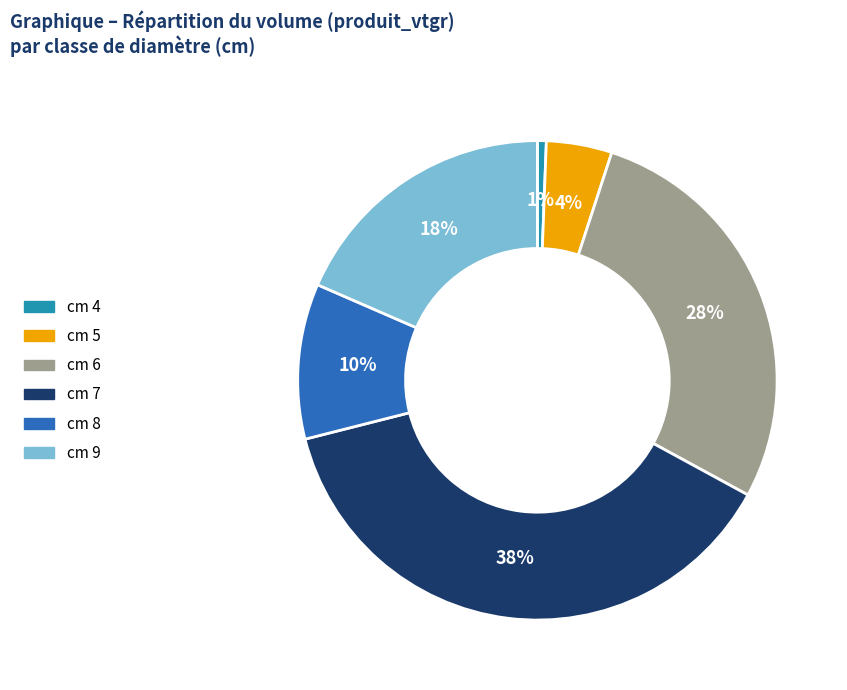

To the nearest percent, what is the average slice percentage?

17%